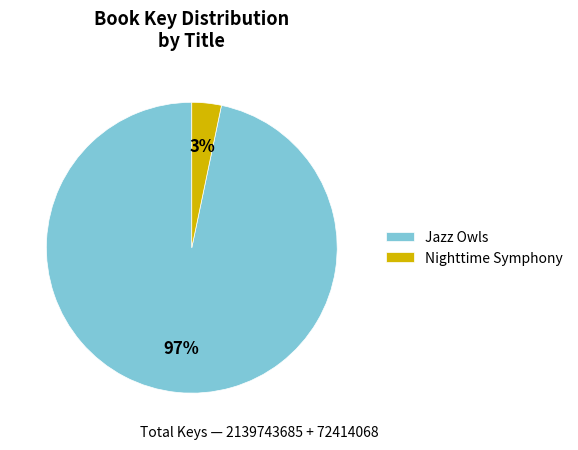

Does Jazz Owls account for over 50% of the chart?

Yes